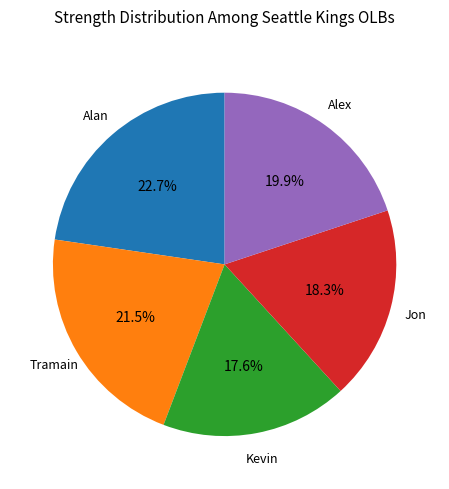

Is there any slice that represents more than half of the pie?

No